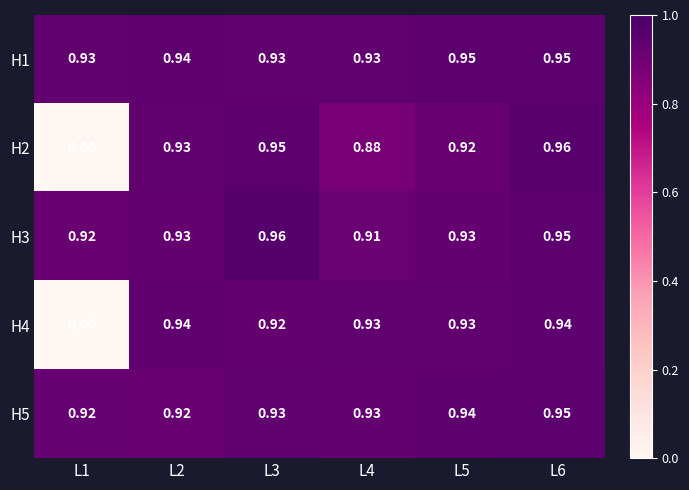

Which category has the lowest value across all series?

L1